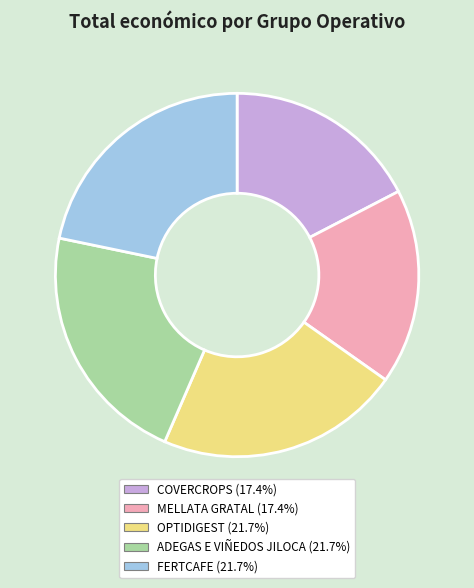

Does MELLATA GRATAL account for over 50% of the chart?

No